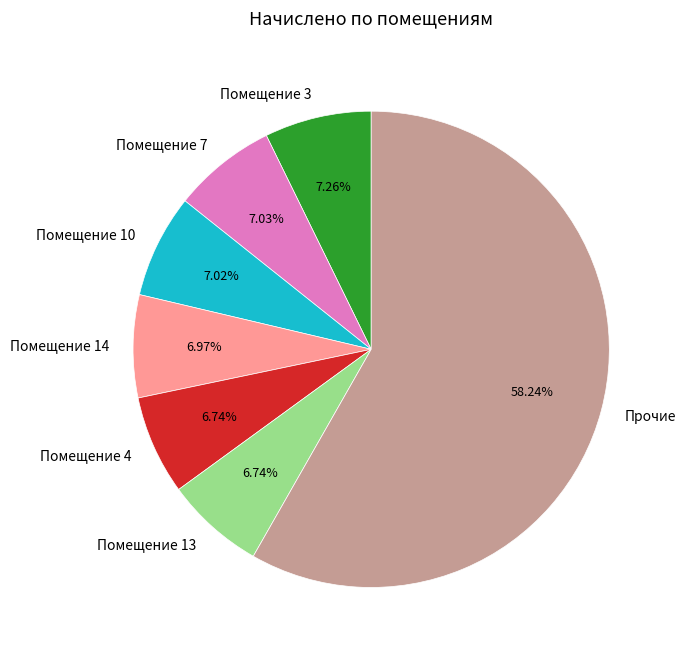

Combined, do Помещение 3 and Помещение 13 account for over 50%?

No